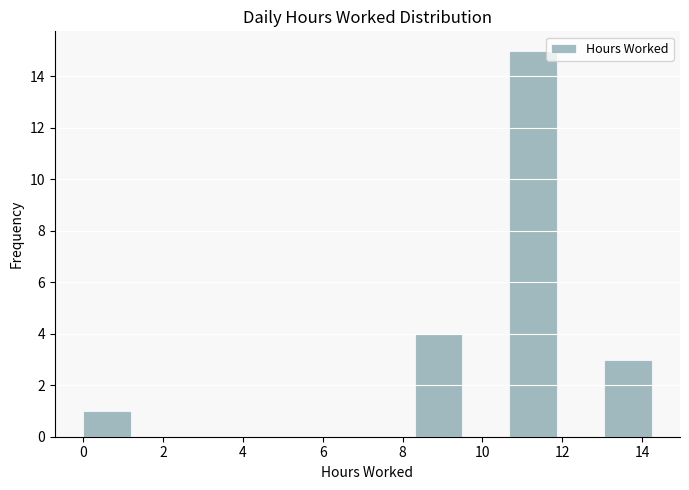

Reading left to right, list every bar in this chart as the range it spans on the x-axis followed by its height. Neither the bar edges nor the heights are printed on the chart, so give them approximately, as read against the axes.

0.0 to 1.2: 1
1.2 to 2.4: 0
2.4 to 3.6: 0
3.6 to 4.8: 0
4.8 to 6.0: 0
6.0 to 7.2: 0
7.2 to 8.4: 0
8.4 to 9.4: 4
9.4 to 10.6: 0
10.6 to 11.8: 15
11.8 to 13.0: 0
13.0 to 14.2: 3